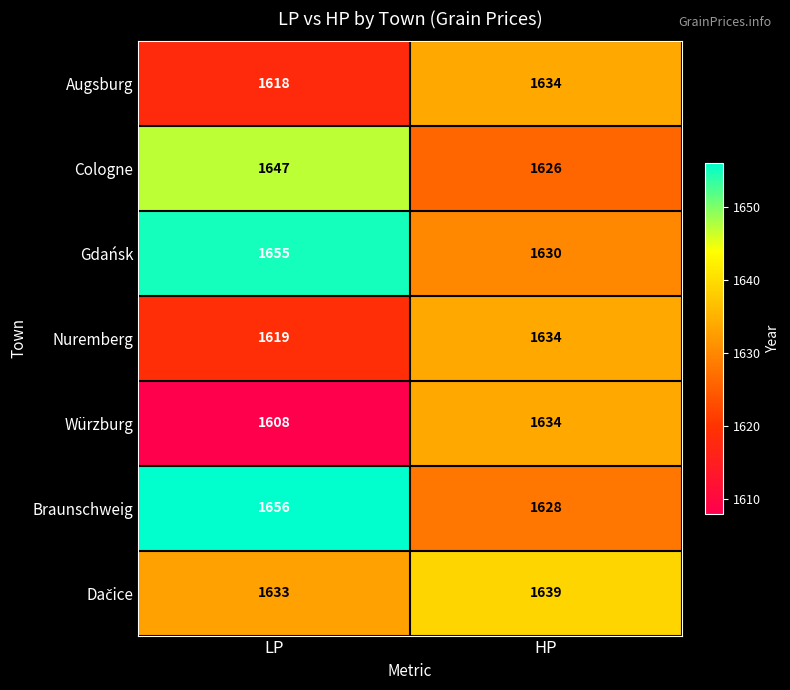

True or false: Cologne has a value of 1647 at LP.

True